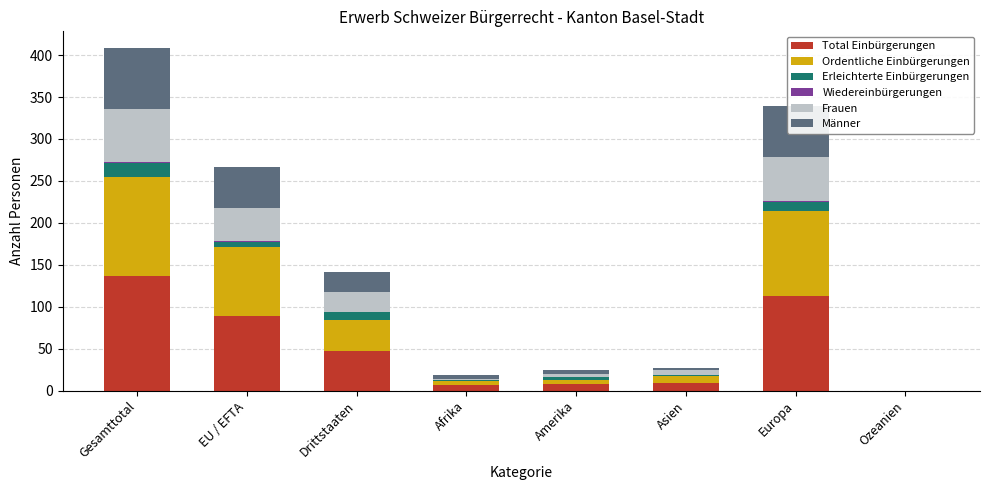

Are the bars horizontal?

No